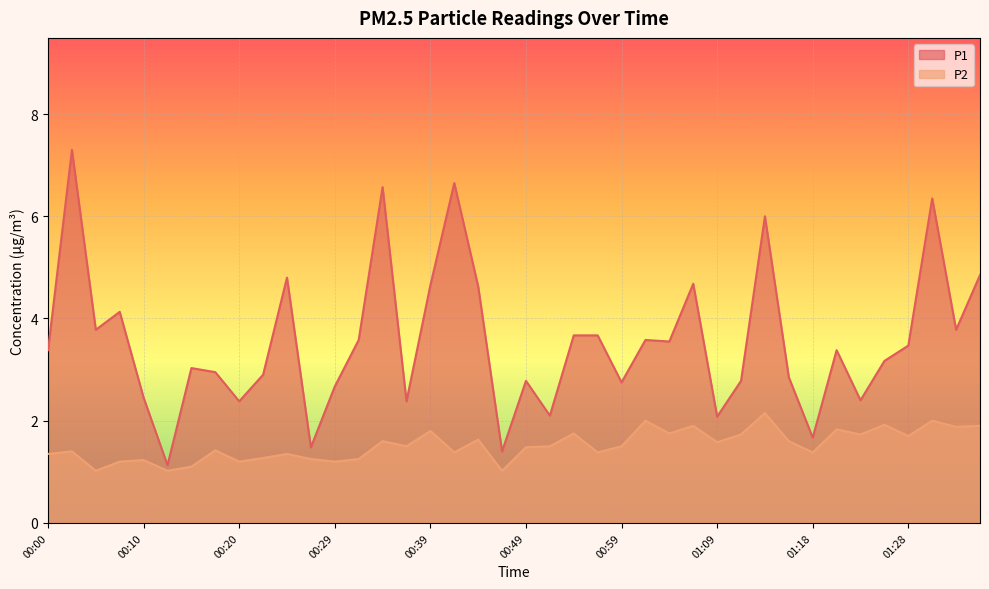

Is it true that P2 equals 1.6 at 01:16?

True